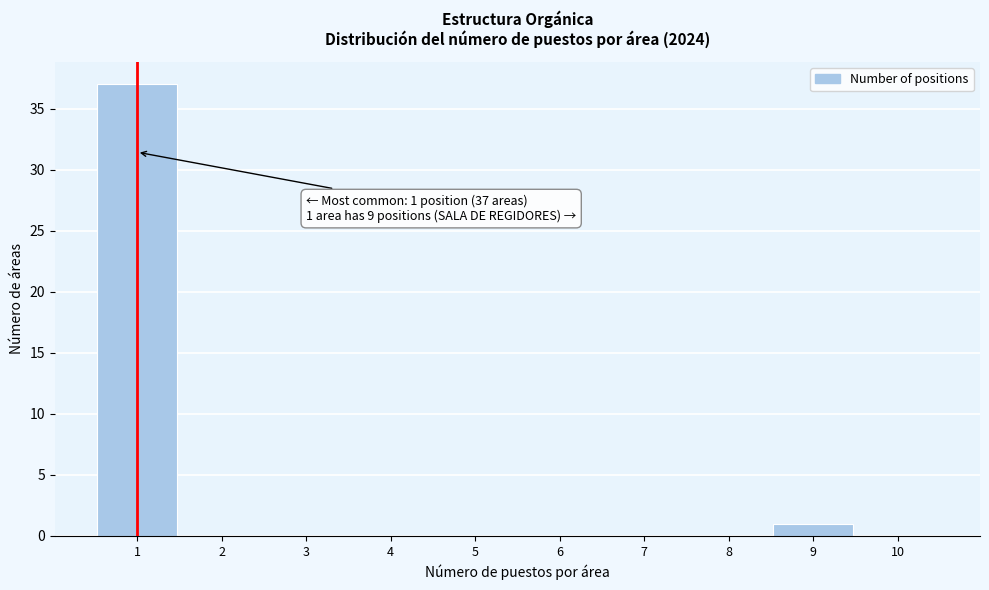

Over which range of the x-axis is the bar tallest?

0.5 to 1.5